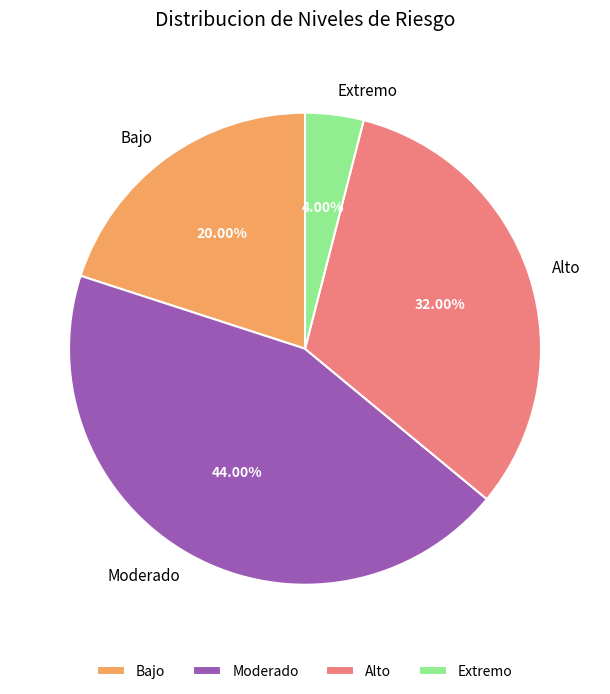

Is there any slice that represents more than half of the pie?

No